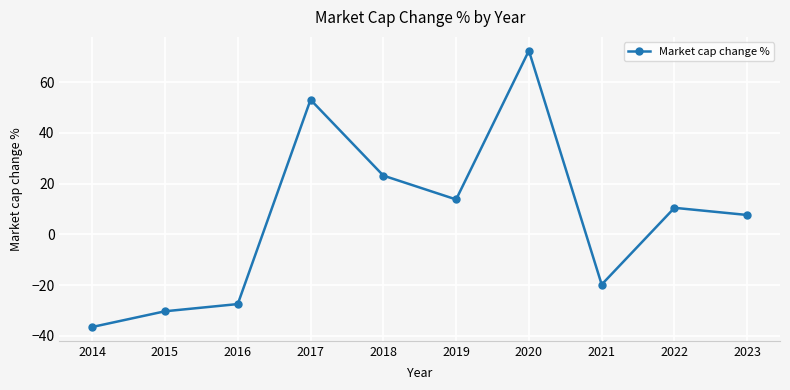

What is the value of the 7th point from the left?

72.4